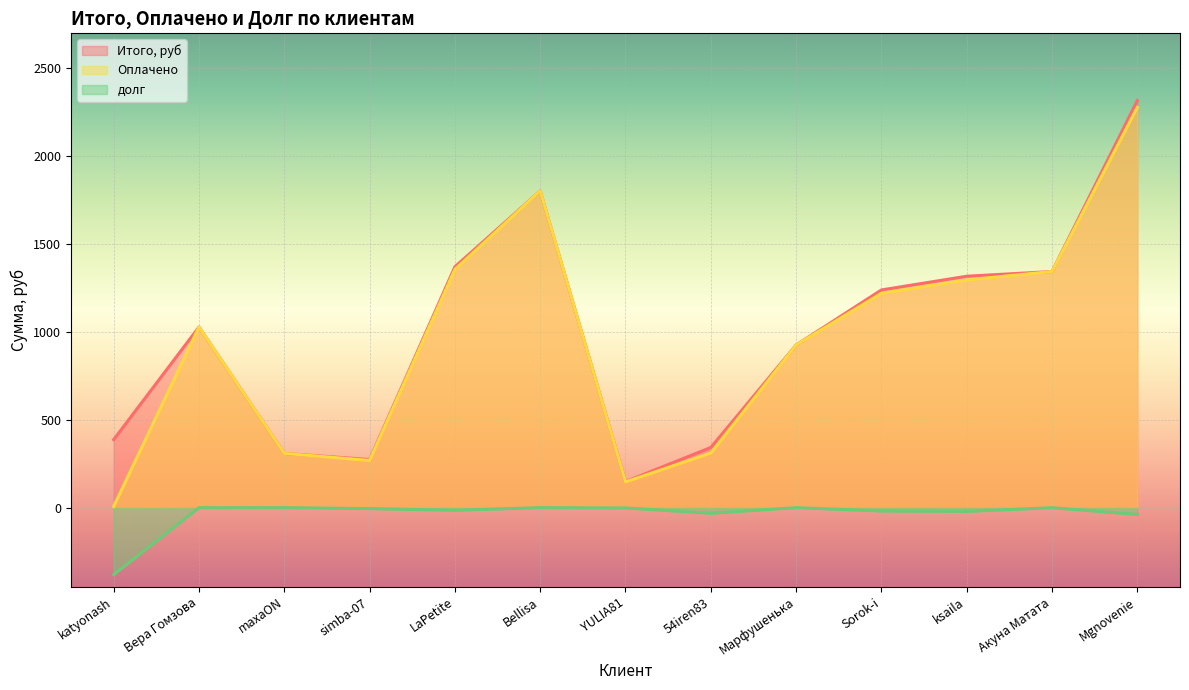

Reading left to right, transcribe all the data shown in this chart.

Итого, руб: katyonash=387.2	Вера Гомзова=1028.0	maxaON=308.6	simba-07=274.1	LaPetite=1370.8	Bellisa=1802.6	YULIA81=148.4	54iren83=342.7	Марфушенька=925.7	Sorok-i=1239.0	ksaila=1317.1	Акуна Матата=1343.9	Mgnovenie=2316.6
Оплачено: katyonash=6.7	Вера Гомзова=1028.0	maxaON=309.0	simba-07=269.0	LaPetite=1356.0	Bellisa=1803.0	YULIA81=147.0	54iren83=311.0	Марфушенька=926.0	Sorok-i=1220.0	ksaila=1296.0	Акуна Матата=1344.0	Mgnovenie=2278.0
долг: katyonash=-380.5	Вера Гомзова=-0.1	maxaON=0.3	simba-07=-5.2	LaPetite=-14.8	Bellisa=0.4	YULIA81=-1.5	54iren83=-31.7	Марфушенька=0.3	Sorok-i=-19.0	ksaila=-21.1	Акуна Матата=0.1	Mgnovenie=-38.6